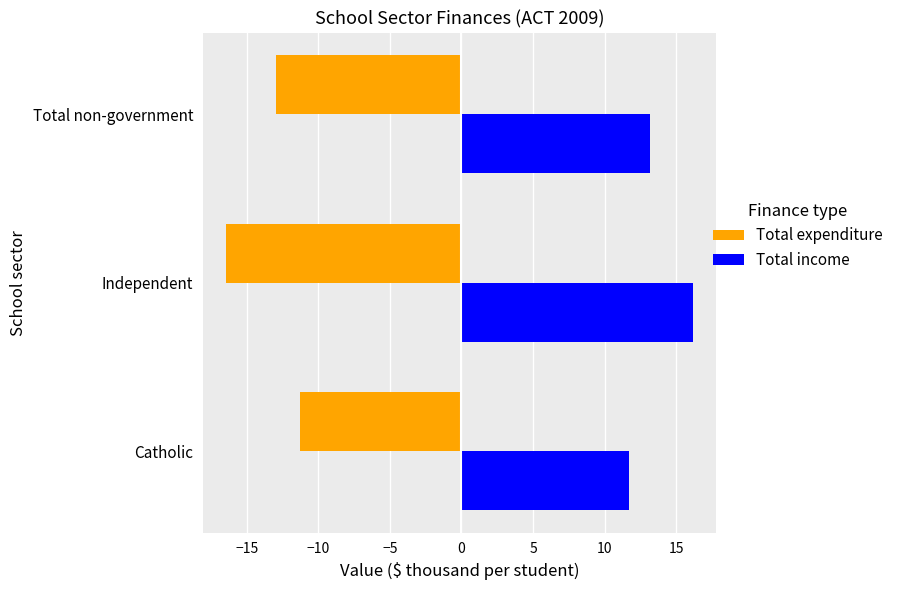

What value does the Total income series have at Total non-government?

13.2